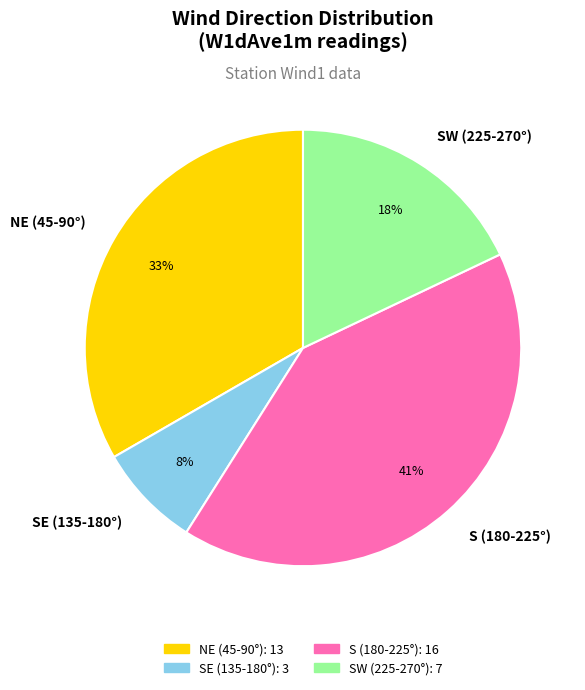

Is it true that NE (45-90°) is 25% of the pie?

False